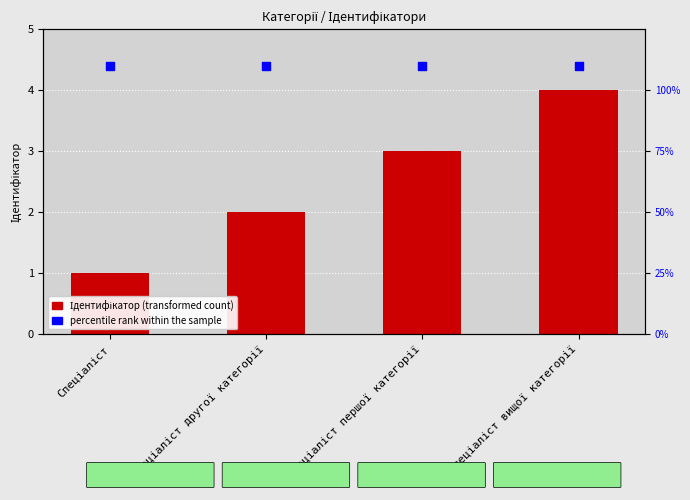

What is the total value across all series at Спеціаліст?

111